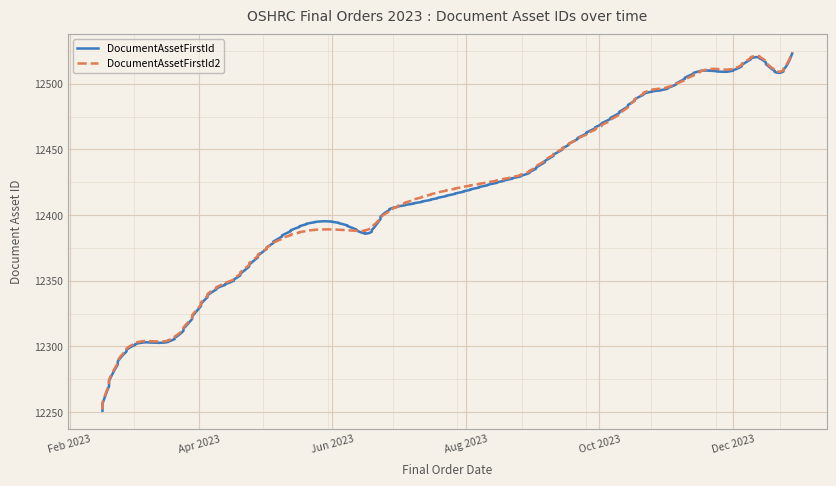

At how many categories does at least one series exceed 12384?

17